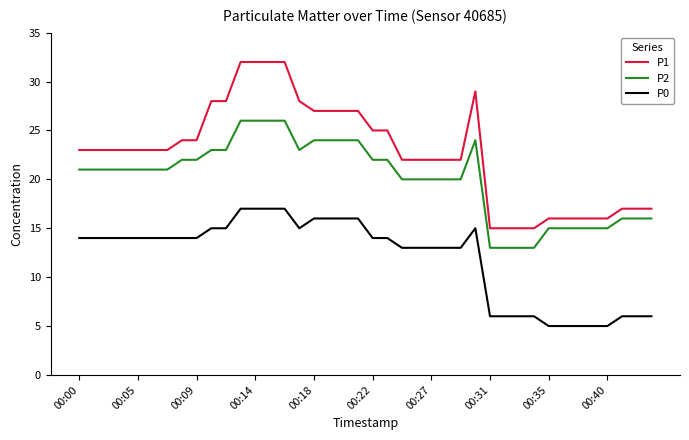

Which series has the largest total across all categories?

P1